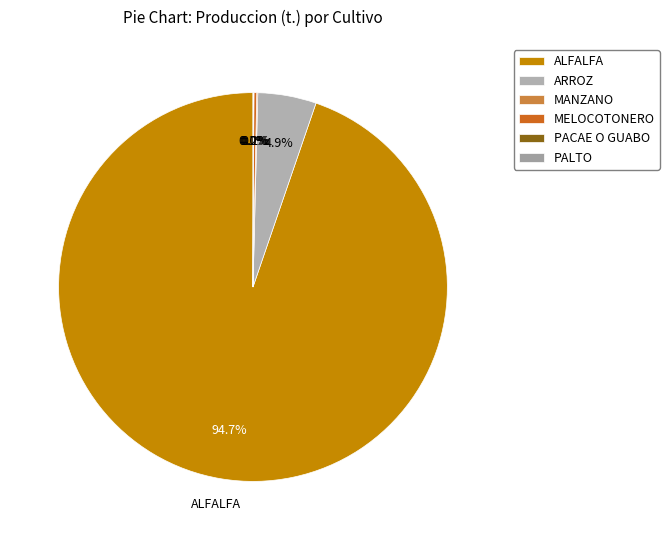

How much of the chart is everything except PALTO?

99.9%